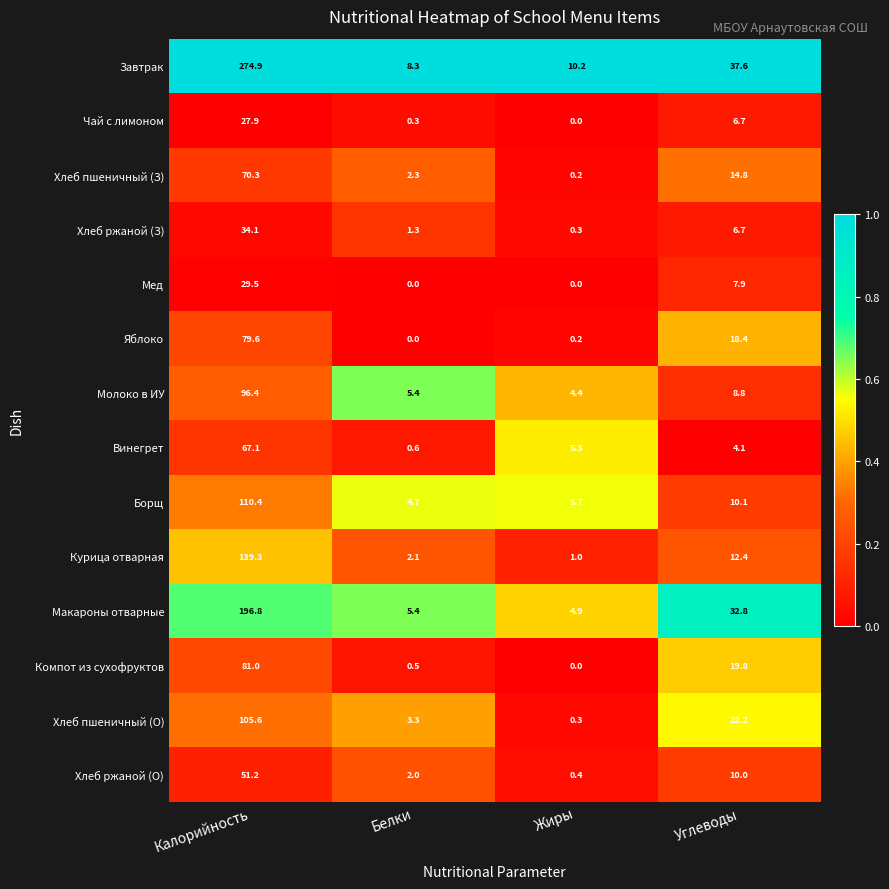

Rank the categories by Курица отварная value from lowest to highest.

Жиры, Белки, Углеводы, Калорийность